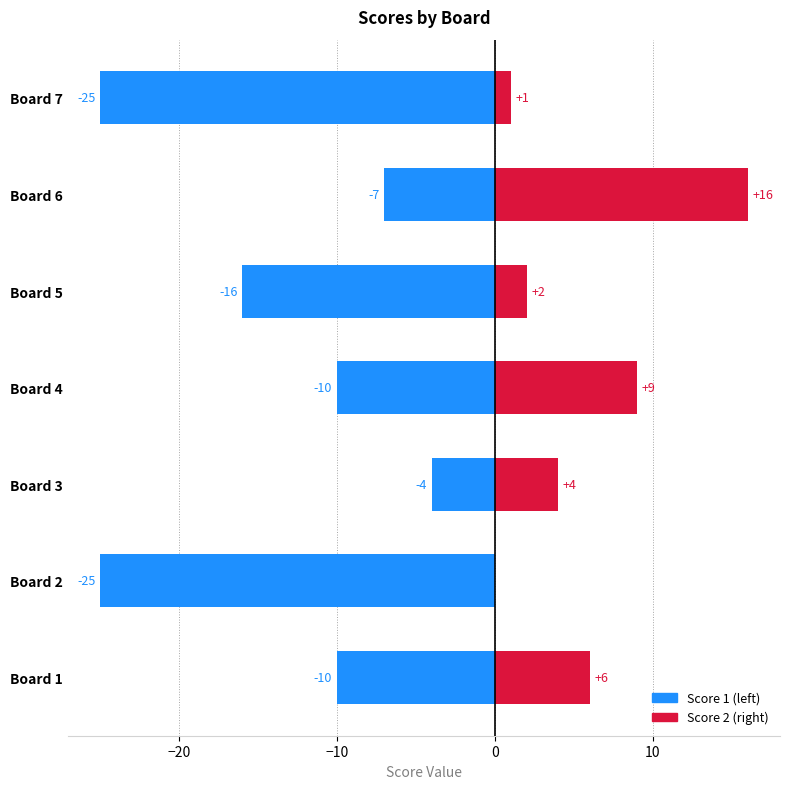

What is the average value of the Score 2 series?

5